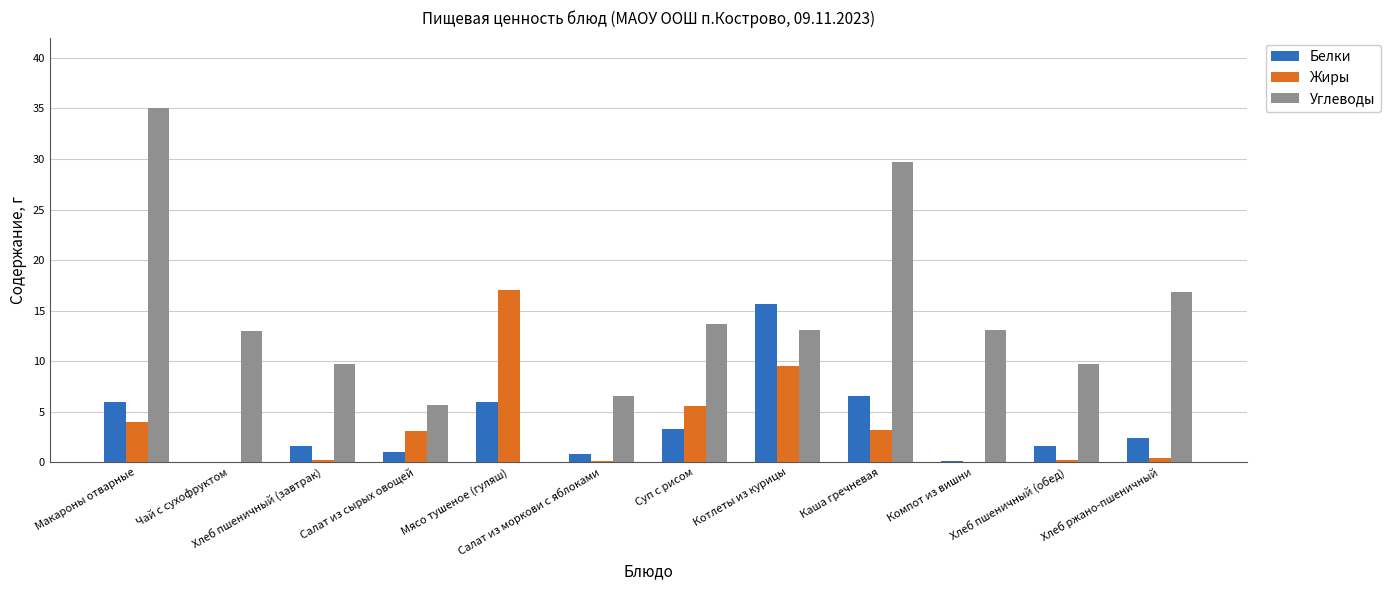

Which series changed the most between Салат из сырых овощей and Котлеты из курицы?

Белки